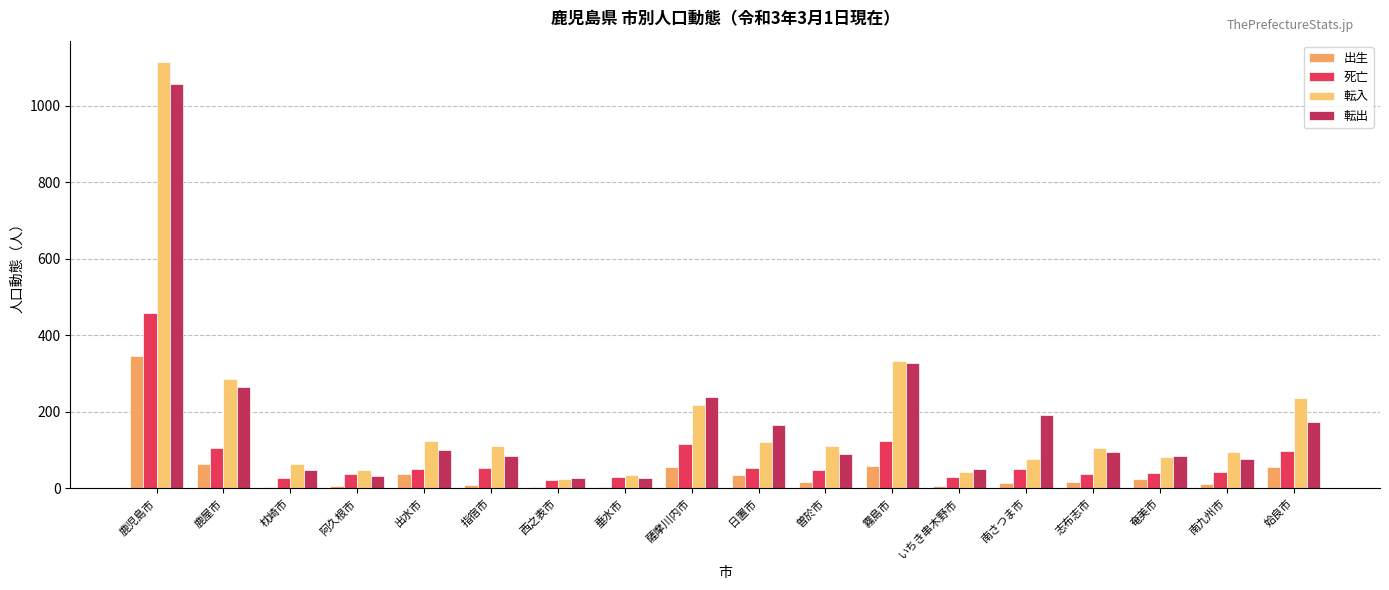

Does the chart contain stacked bars?

No